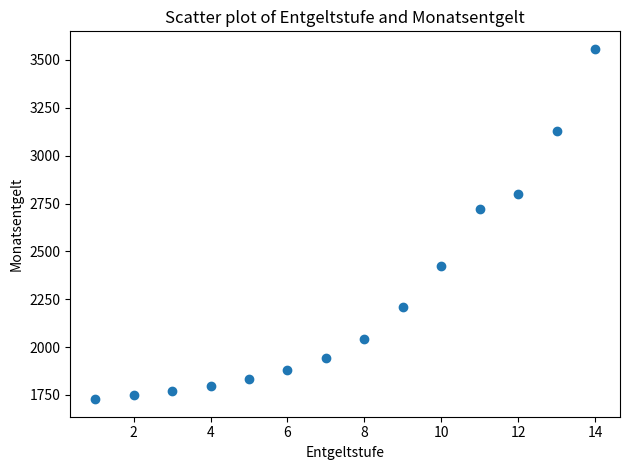

What Y value in the scatter plot is closest to 2643?

2719